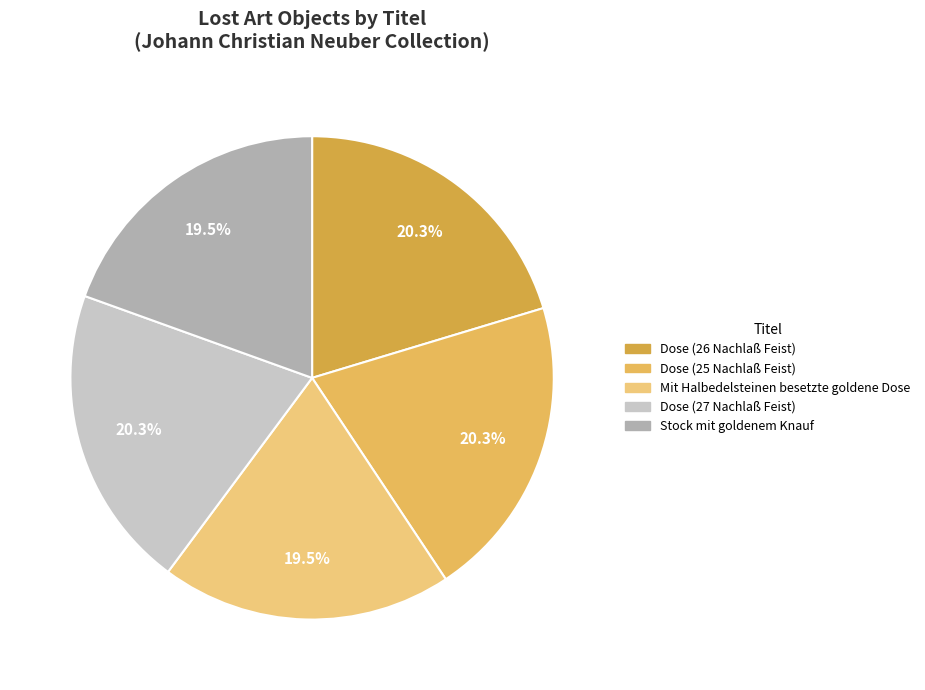

Is the sum of Mit Halbedelsteinen besetzte goldene Dose and Dose (25 Nachlaß Feist) greater than half?

No